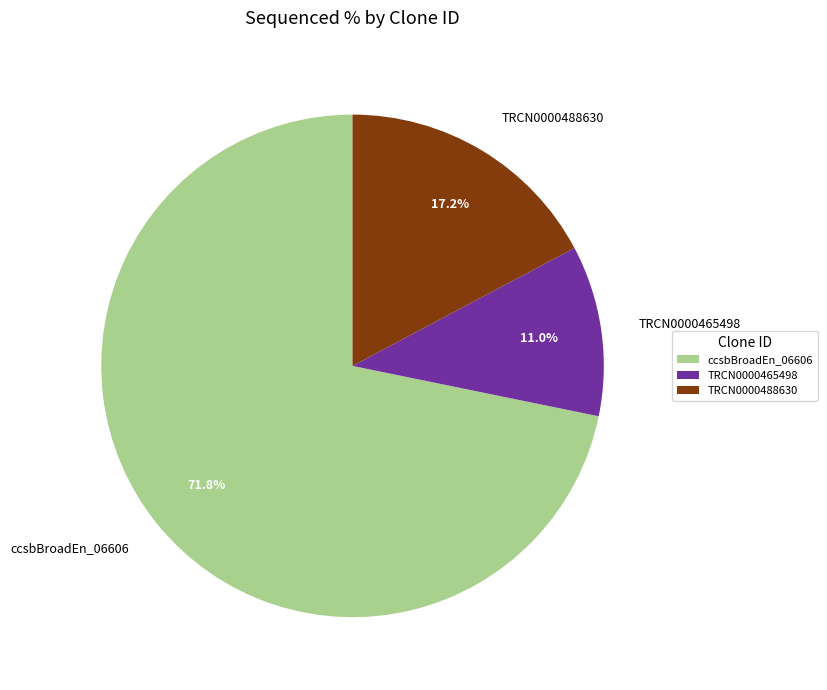

To the nearest percent, what percentage of the pie is TRCN0000488630?

17%